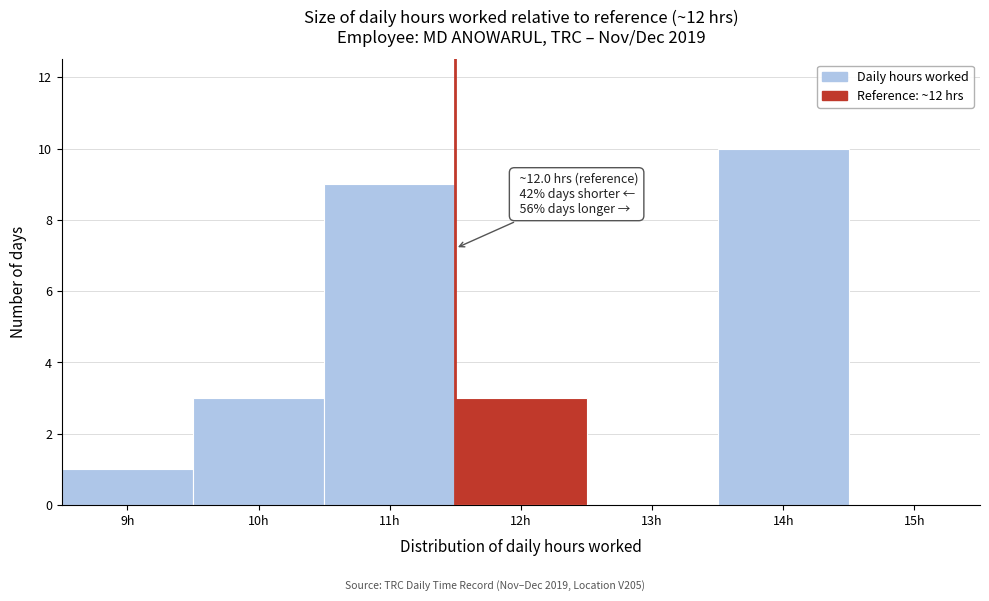

Reading right to left, extract all data points from this chart.

15h=0	14h=10	13h=0	12h=3	11h=9	10h=3	9h=1